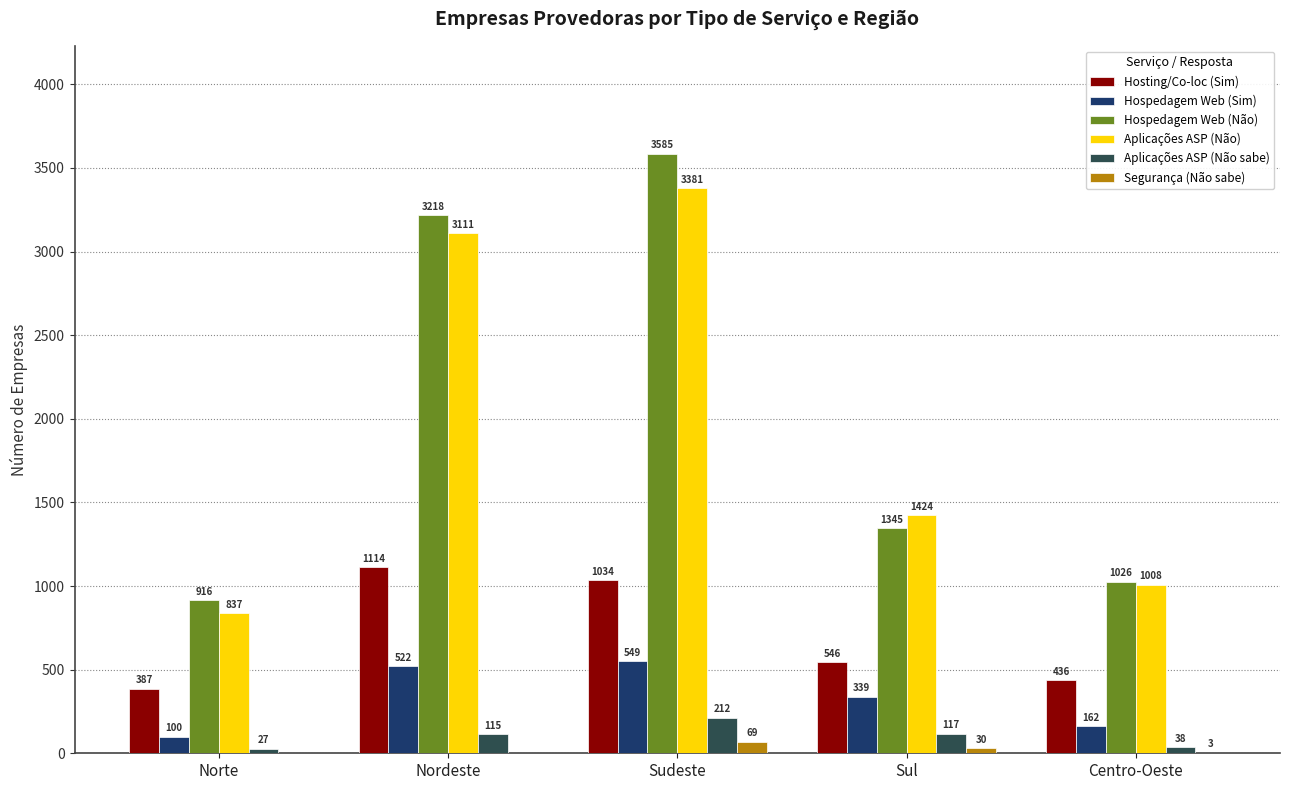

Is it true that Hosting/Co-loc (Sim) equals 436 at Centro-Oeste?

True